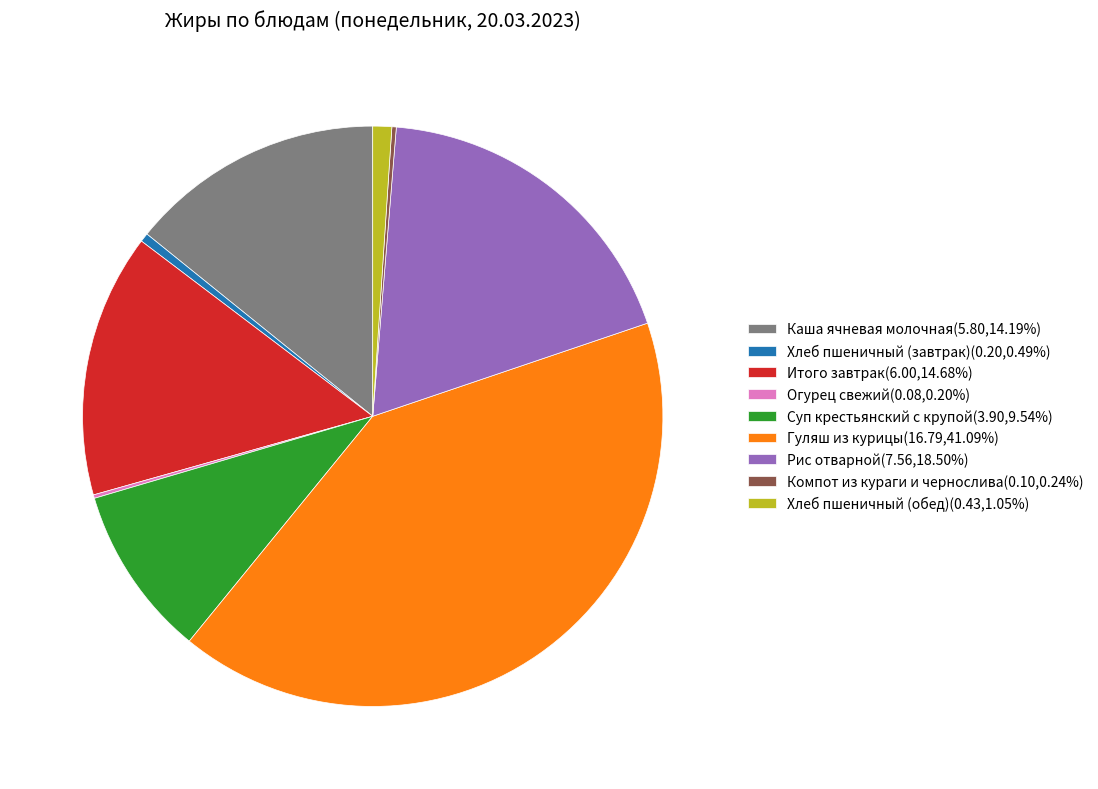

What is the ratio of the value at Каша ячневая молочная(5.80,14.19%) to the value at Итого завтрак(6.00,14.68%)?

1.0